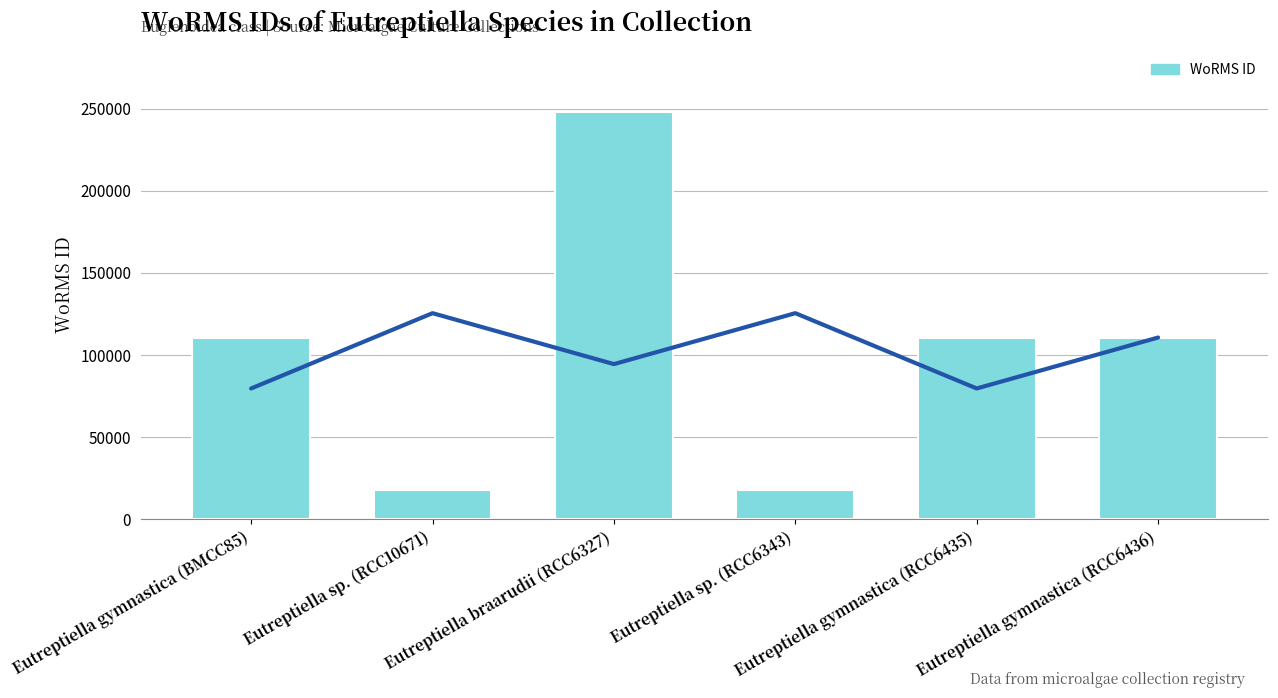

Are the bars grouped side by side (vs. stacked)?

No